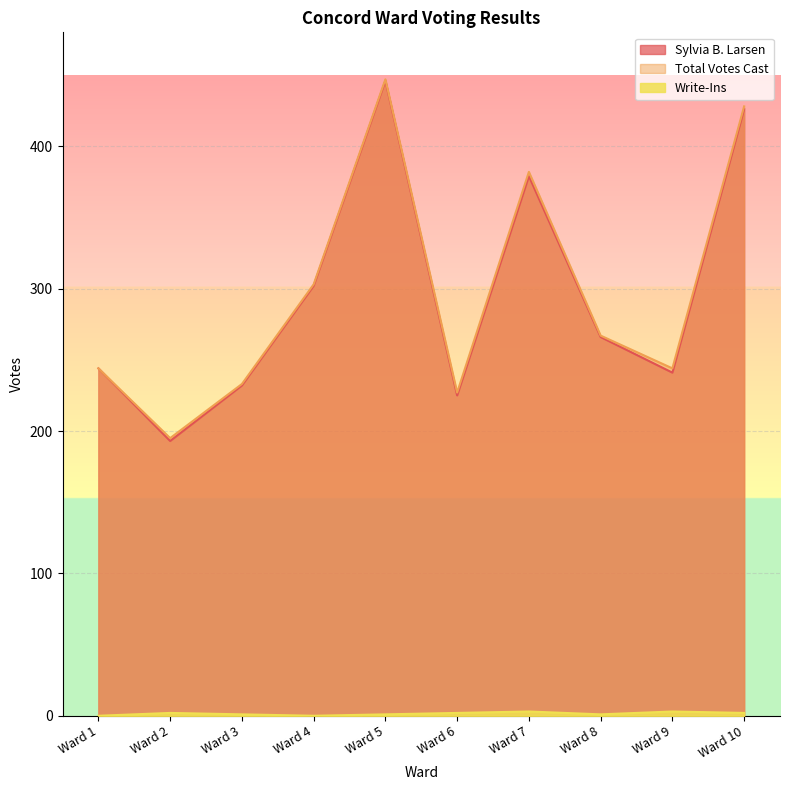

Is the value of Write-Ins at Ward 6 greater than the value of Sylvia B. Larsen at Ward 3?

No